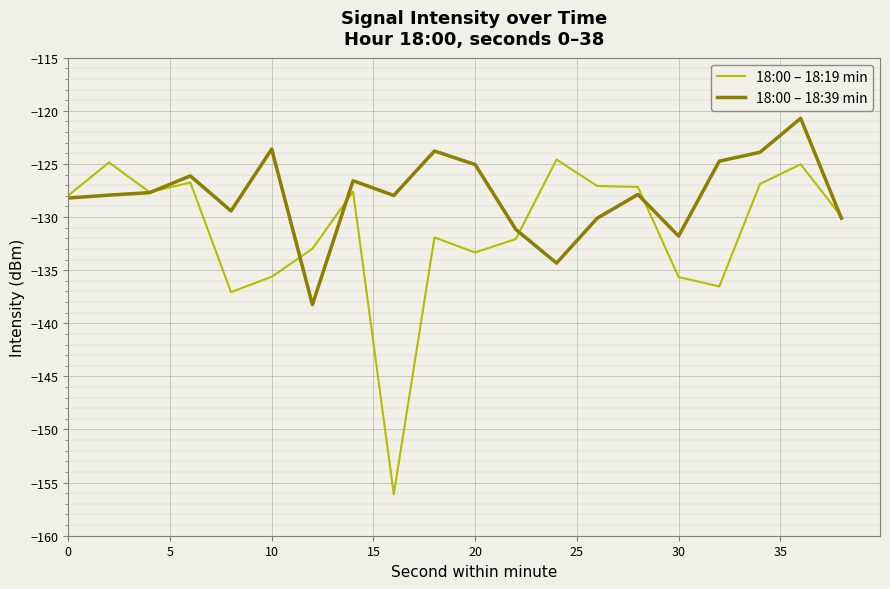

Rank the series by their maximum value, from lowest to highest.

18:00 – 18:19 min, 18:00 – 18:39 min